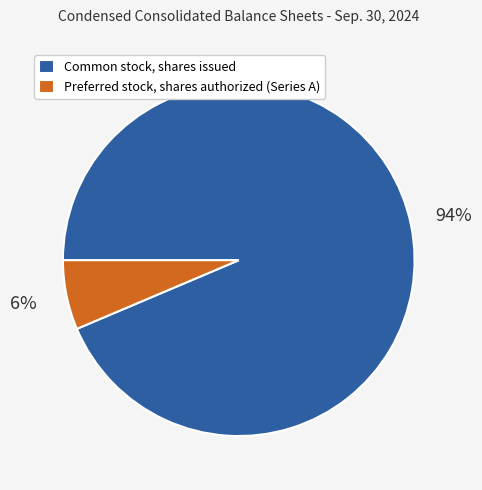

To the nearest percent, what is the average slice percentage?

50%